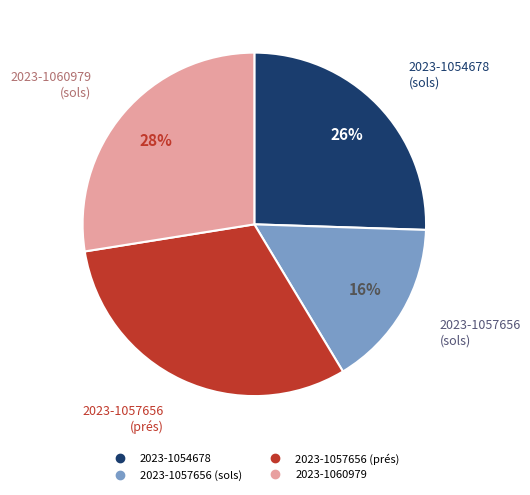

How many slices are in this pie chart?

4